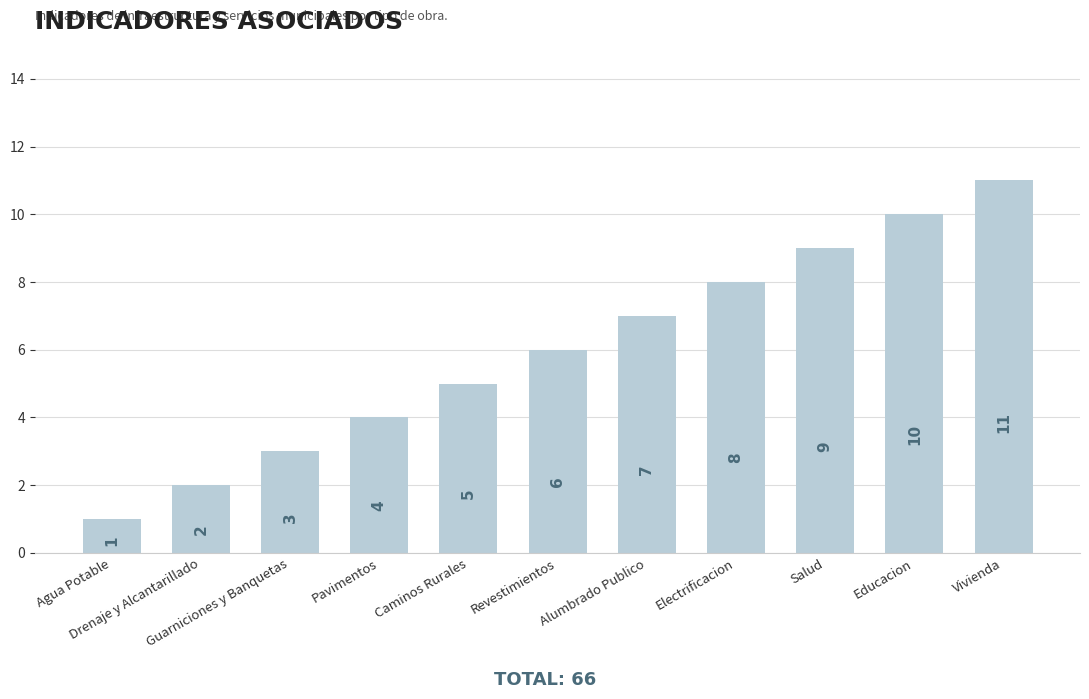

List the labels in order of value, smallest first.

Agua Potable, Drenaje y Alcantarillado, Guarniciones y Banquetas, Pavimentos, Caminos Rurales, Revestimientos, Alumbrado Publico, Electrificacion, Salud, Educacion, Vivienda